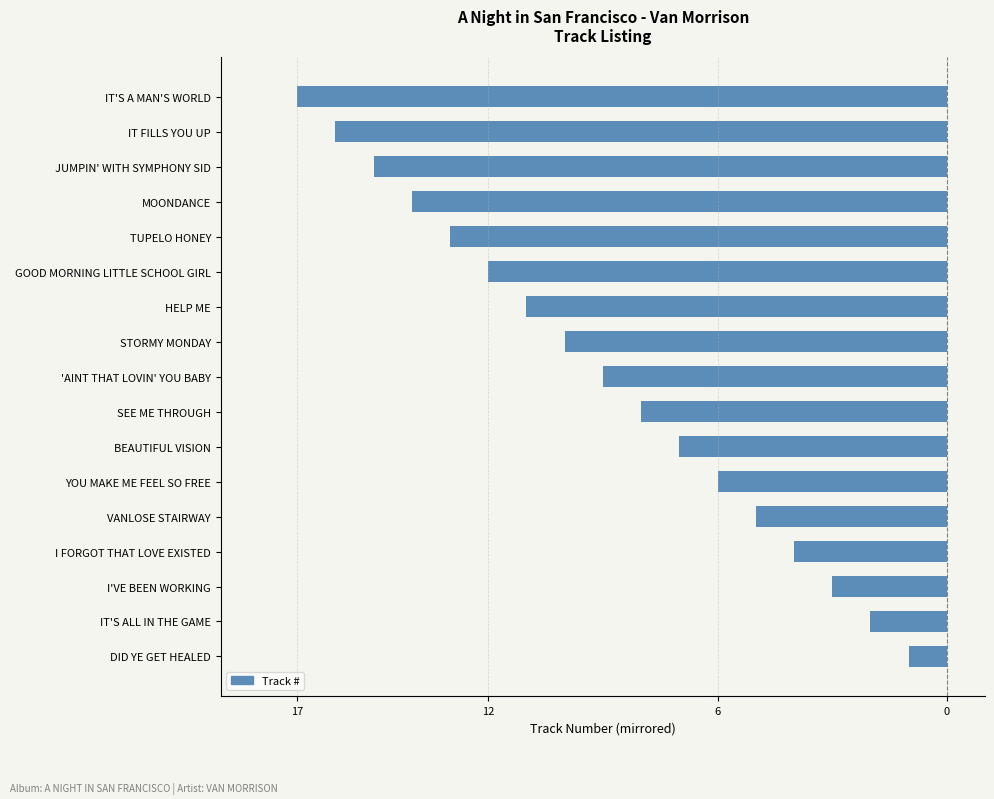

Does the chart contain any negative values?

Yes